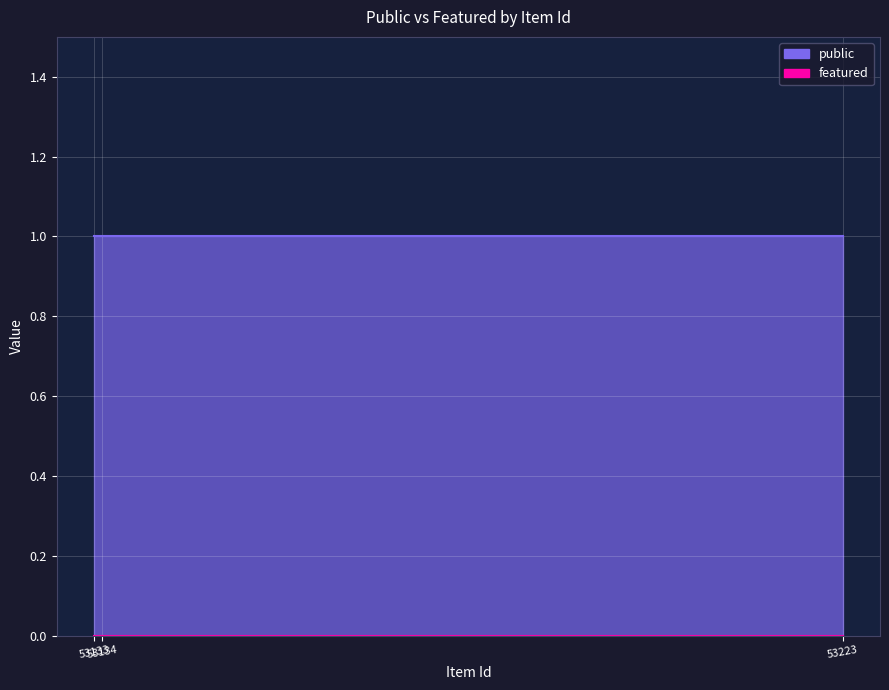

Which series has the largest range (max minus min)?

public